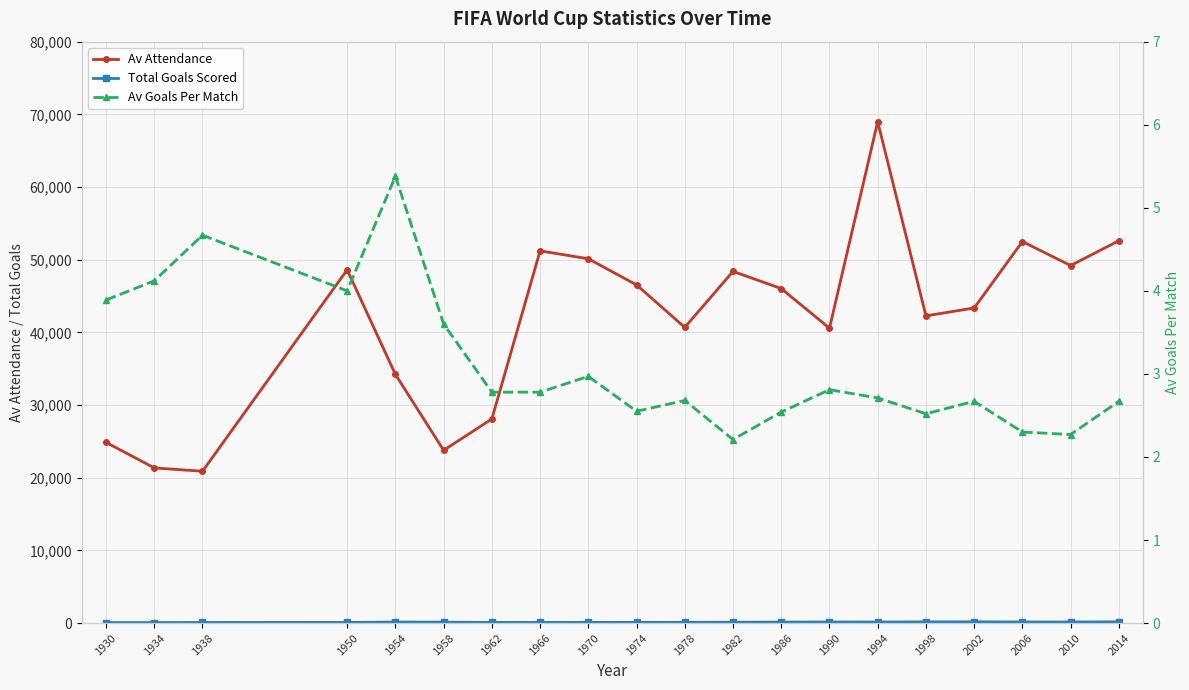

What is the lowest value of the Total Goals Scored series?

70.0